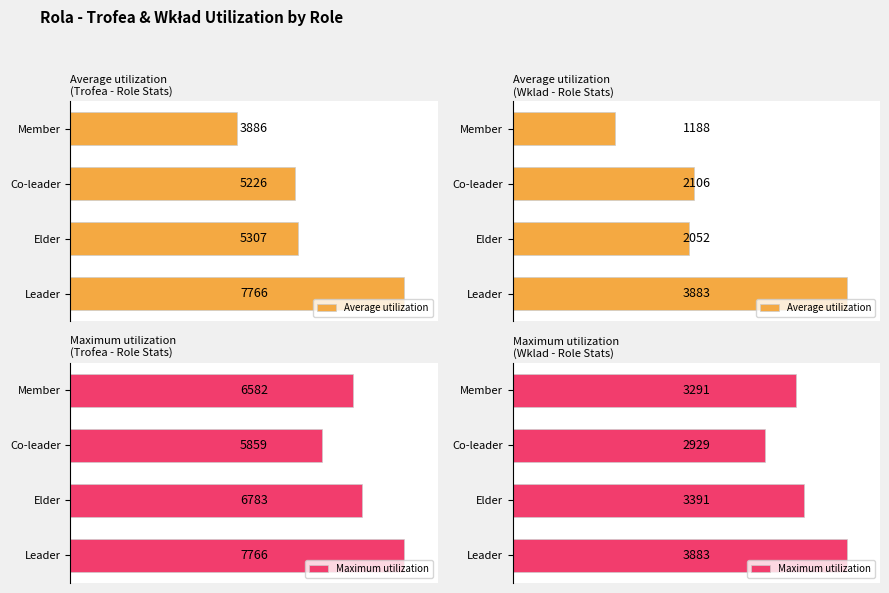

How many values in the Average utilization series exceed 2105?

2